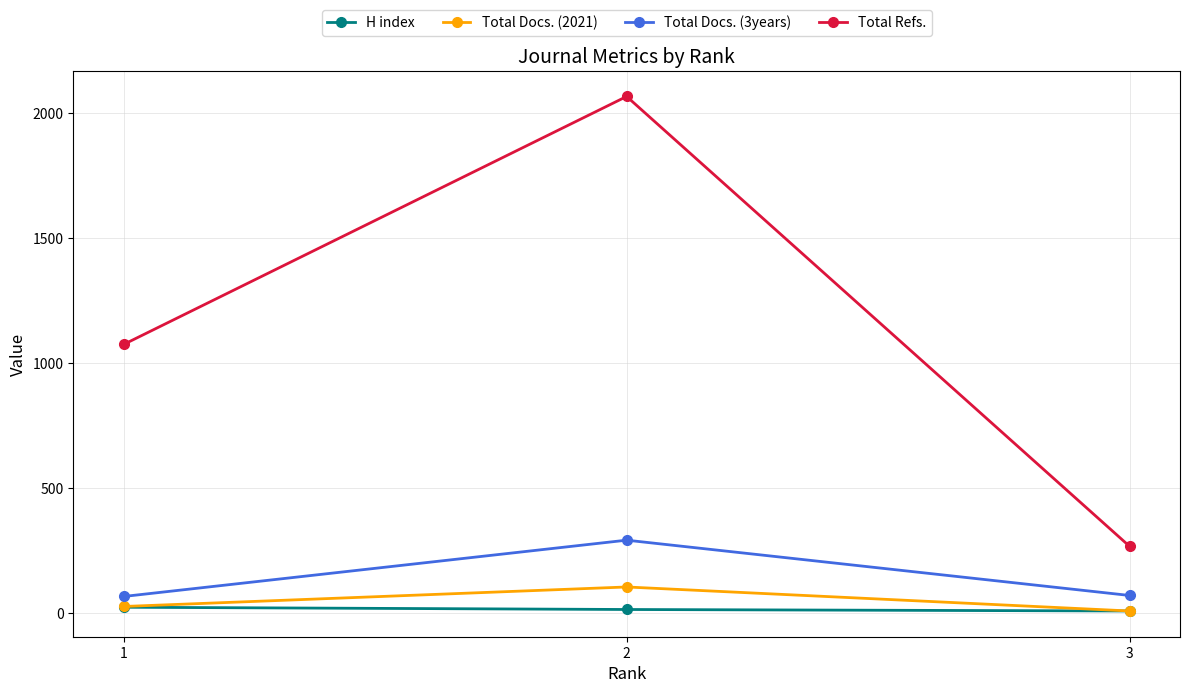

Which series changed the most between 1 and 2?

Total Refs.